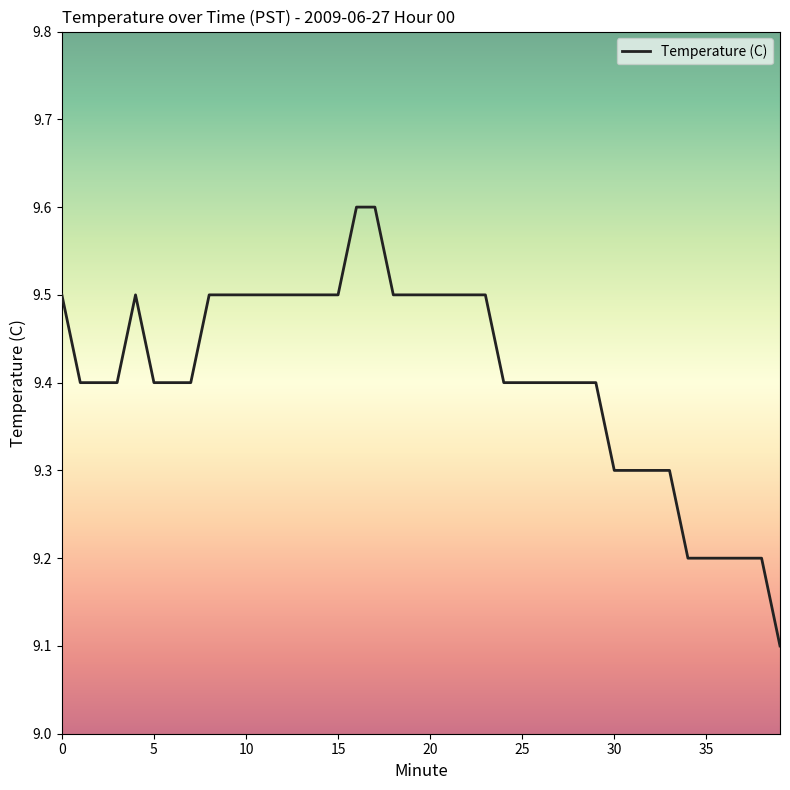

What is the smallest value displayed?

9.1